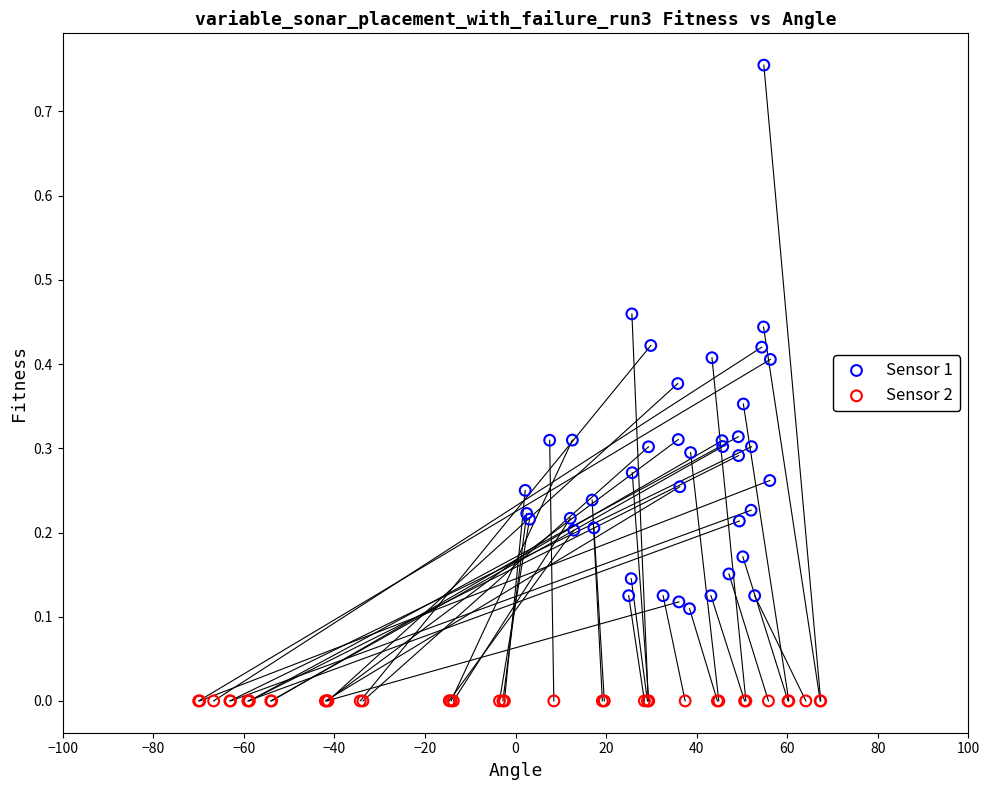

Which series contains the lowest Y value?

Sensor 2